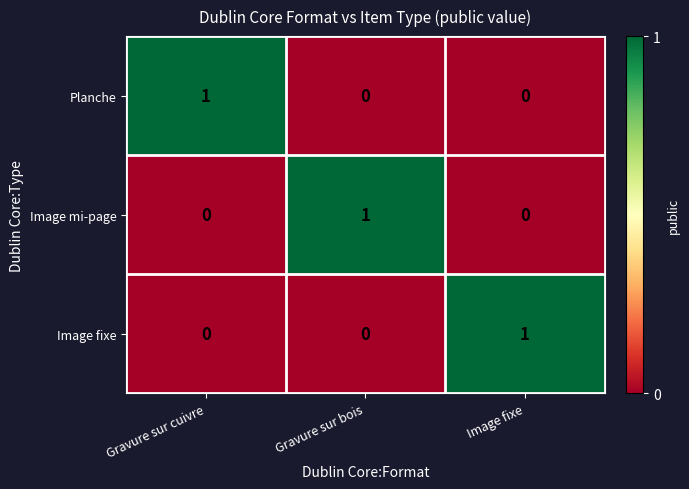

The value of Image fixe at Image fixe is 1. True or false?

True